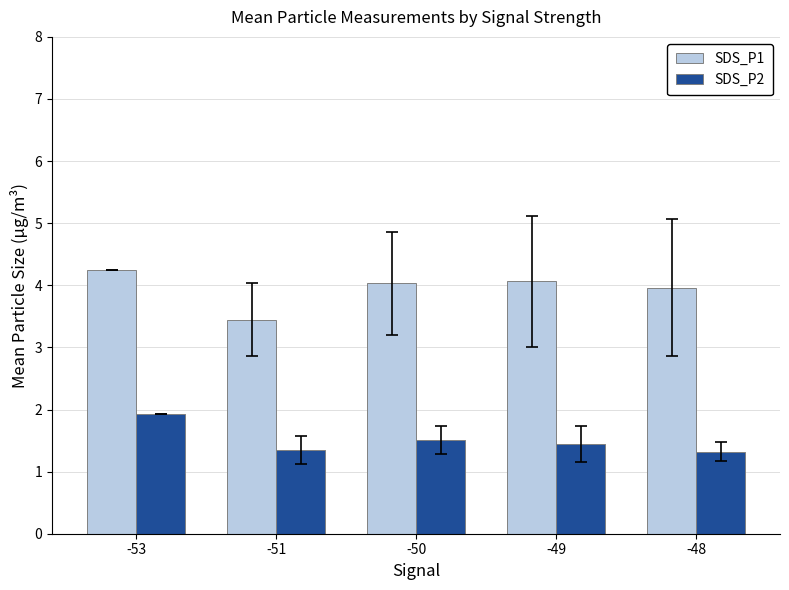

Which series changed the most between -53 and -48?

SDS_P2